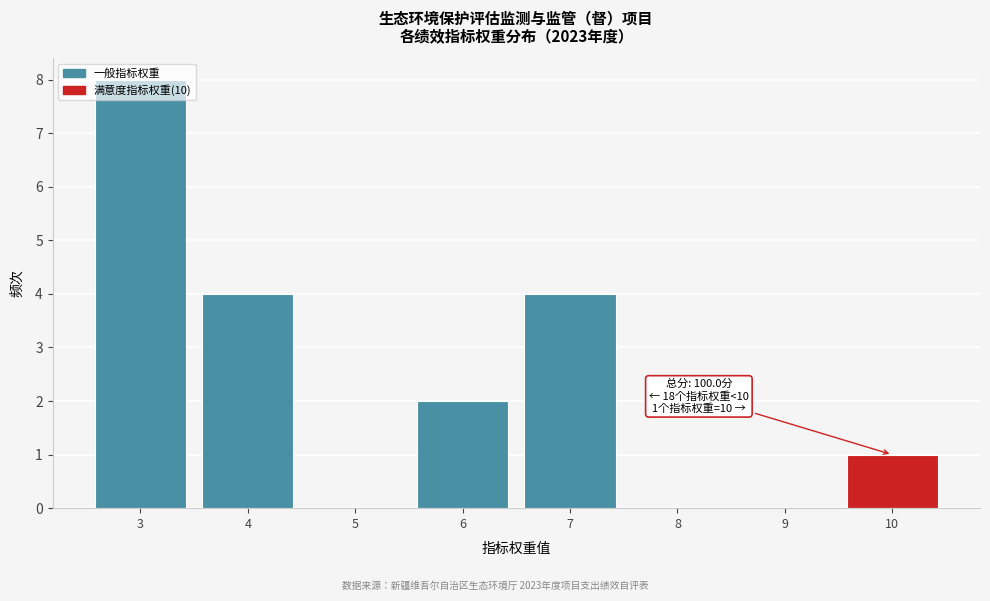

Over which range of the x-axis is the bar tallest?

2.5 to 3.5